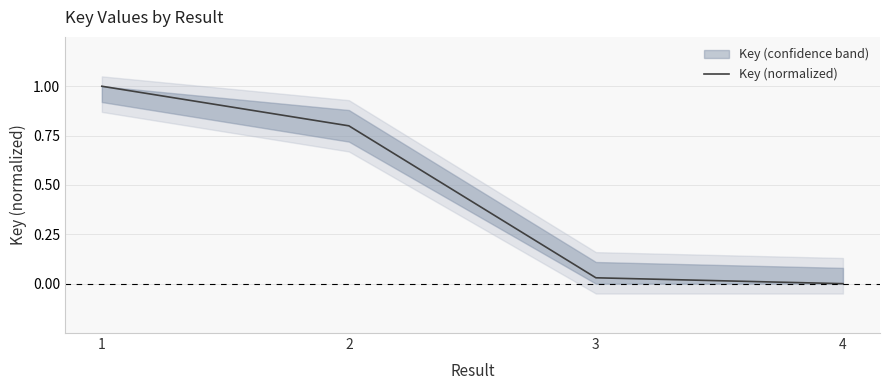

True or false: the data shows 1.0 at 1.

True